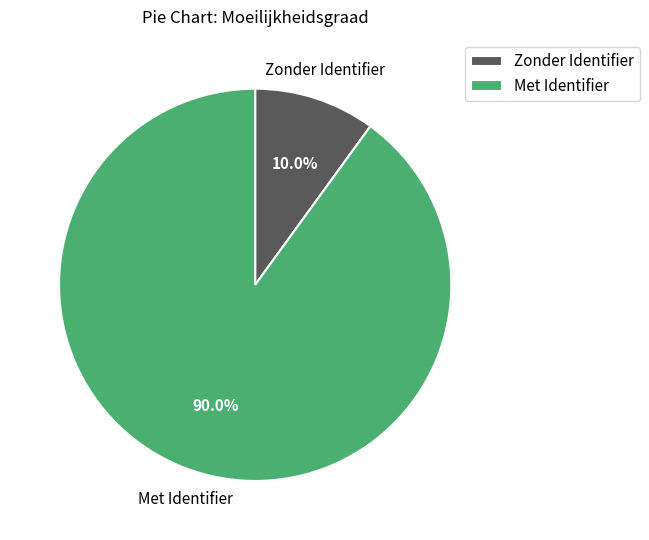

Rank the categories by value from highest to lowest.

Met Identifier, Zonder Identifier